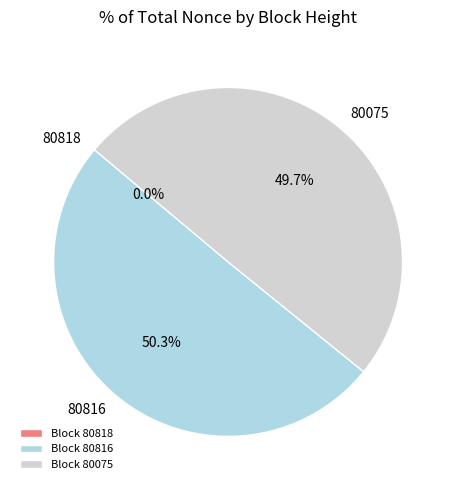

To the nearest percent, what percentage of the pie is 80816?

50%